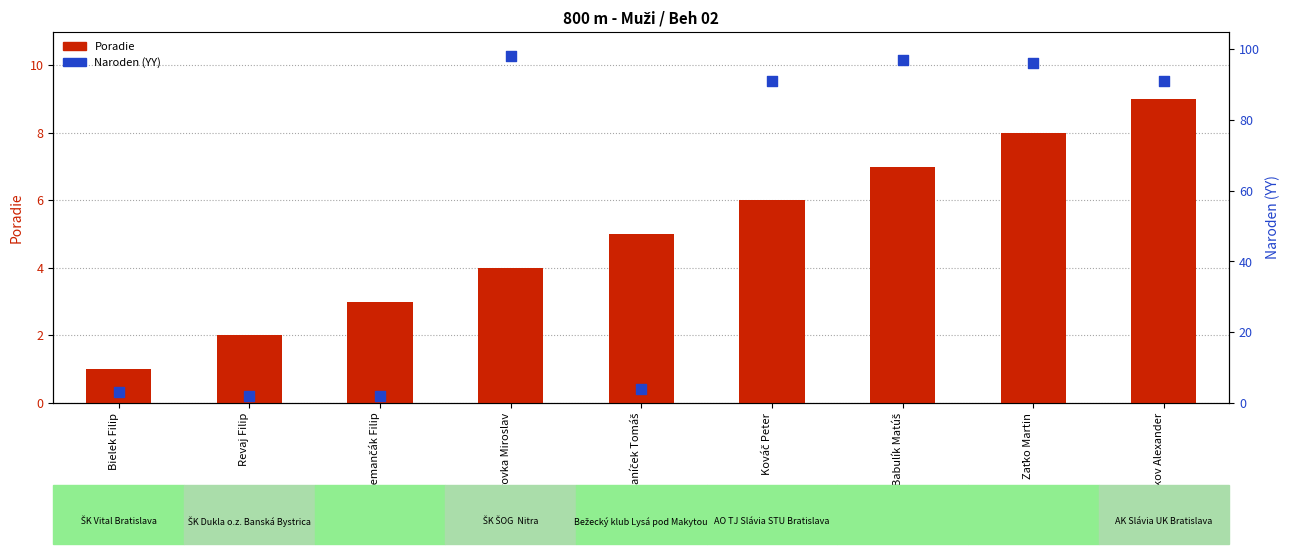

At how many categories does at least one series exceed 6?

5